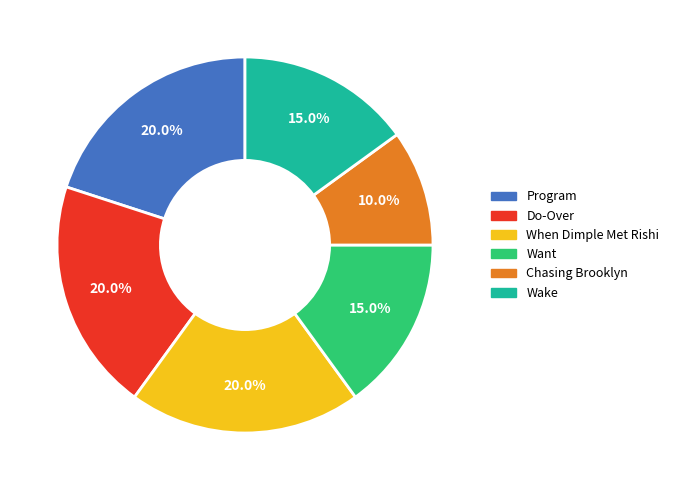

To the nearest percent, what is the combined percentage of Wake and Do-Over?

35%